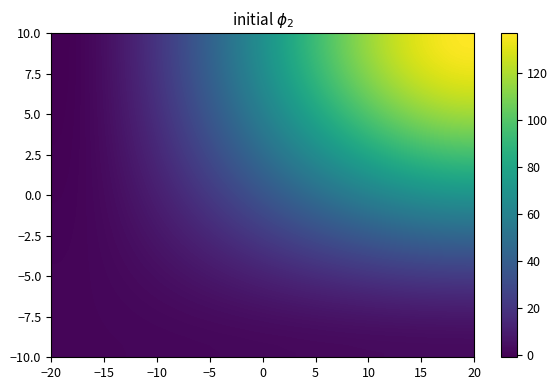

What is the smallest value displayed?

-1